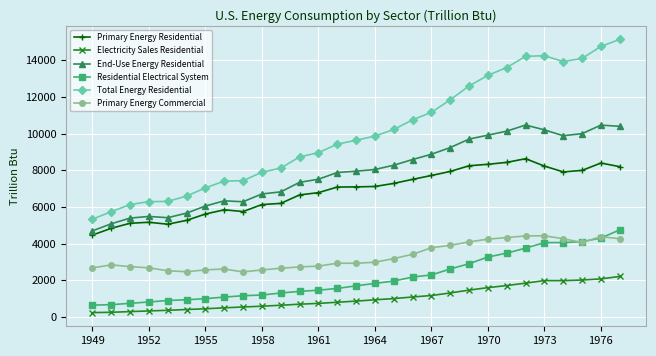

What is the highest value of the Total Energy Residential series?

15141.3